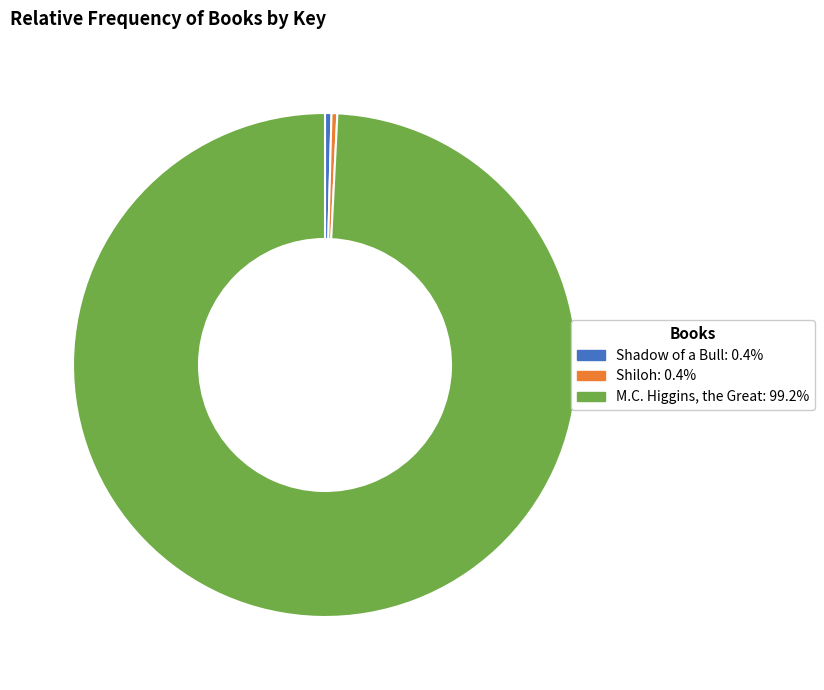

Is there a majority slice in this chart?

Yes